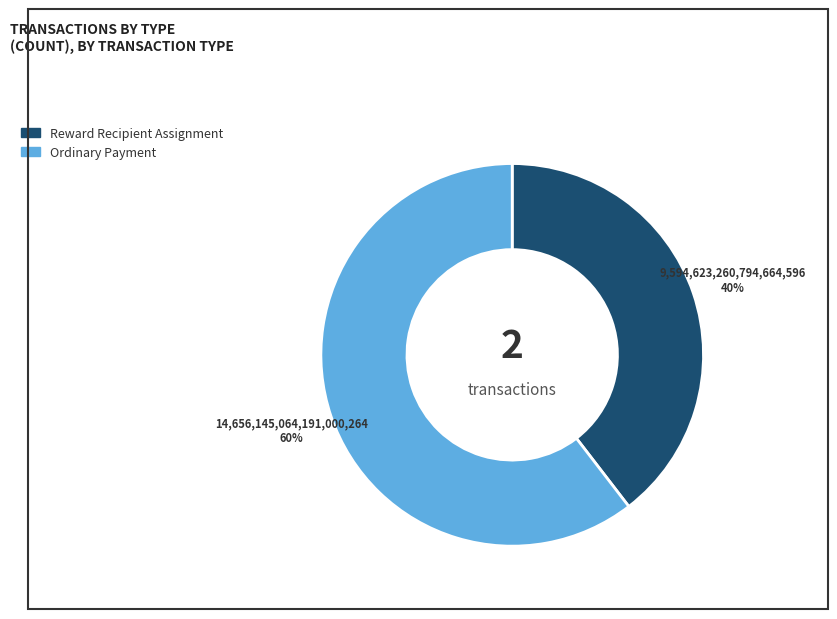

To the nearest percent, what is the combined percentage of Ordinary Payment and Reward Recipient Assignment?

100%